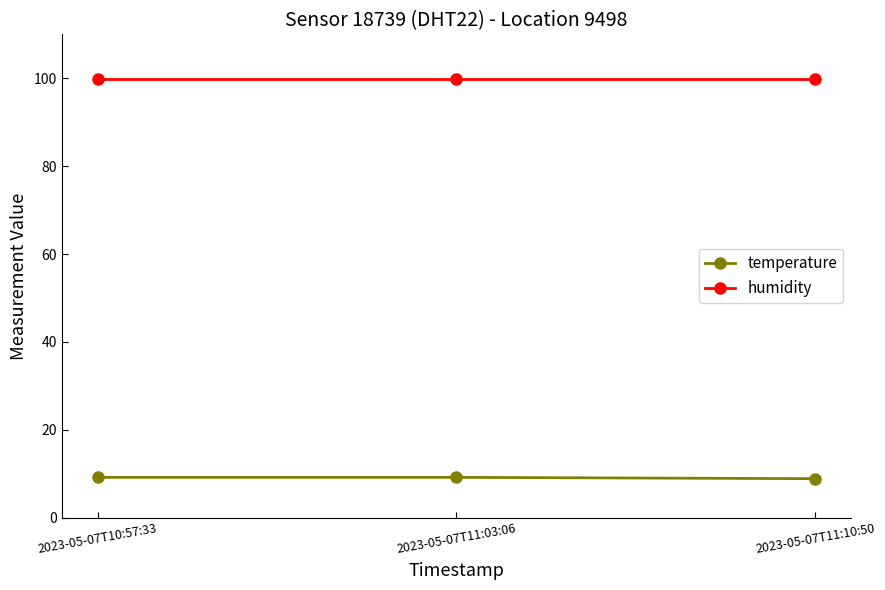

What is the lowest value of the temperature series?

8.9